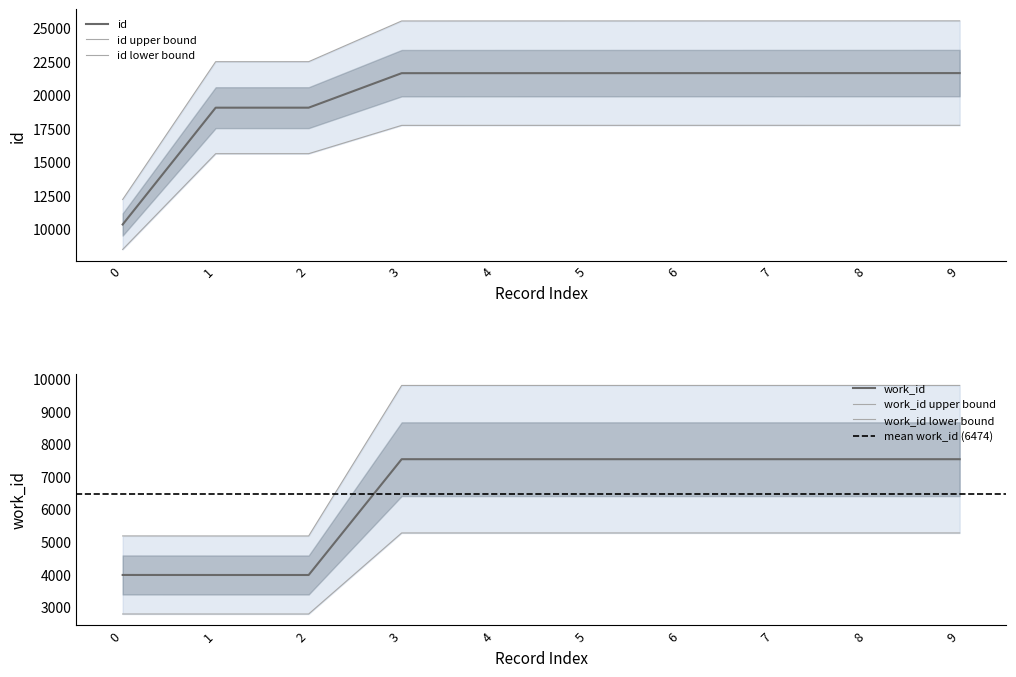

What is the greatest value displayed?

17764.5